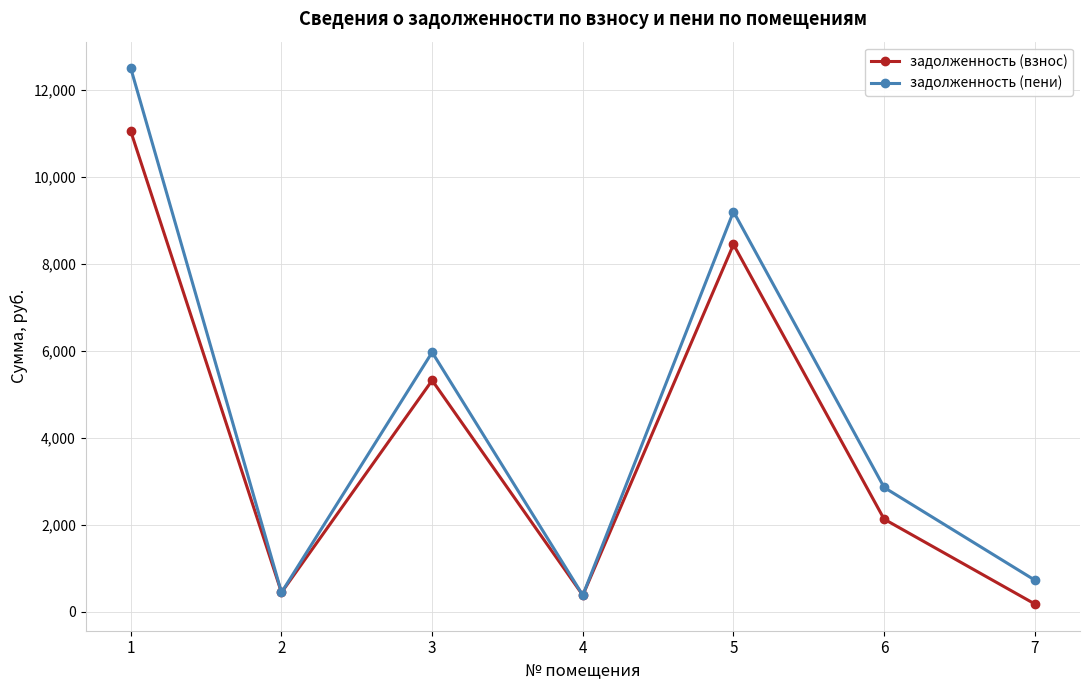

What is the sum of the задолженность (пени) values at 5 and 6?

12071.2